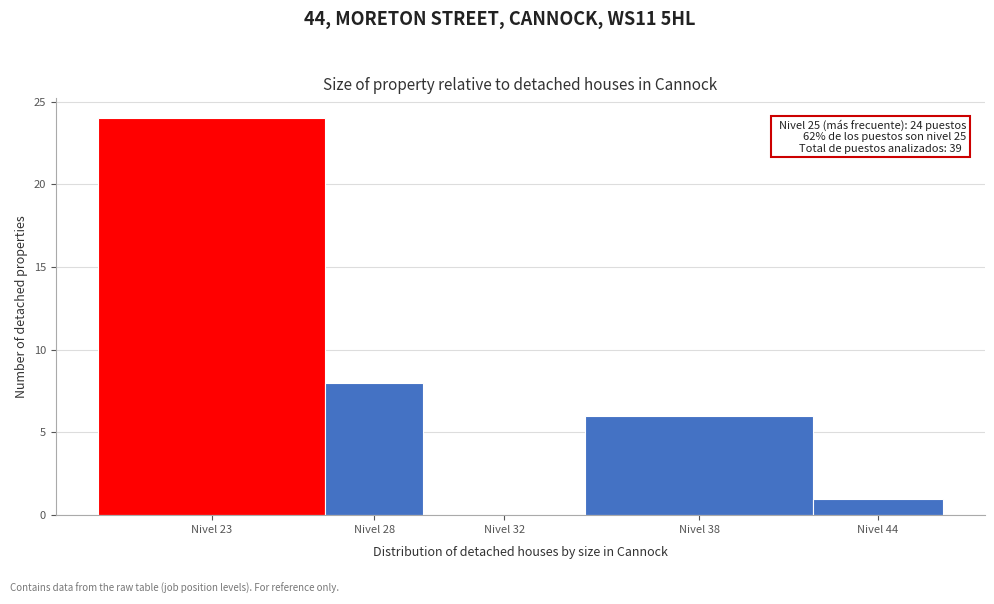

Reading right to left, extract all data points from this chart.

Nivel 44=1	Nivel 38=6	Nivel 32=0	Nivel 28=8	Nivel 23=24